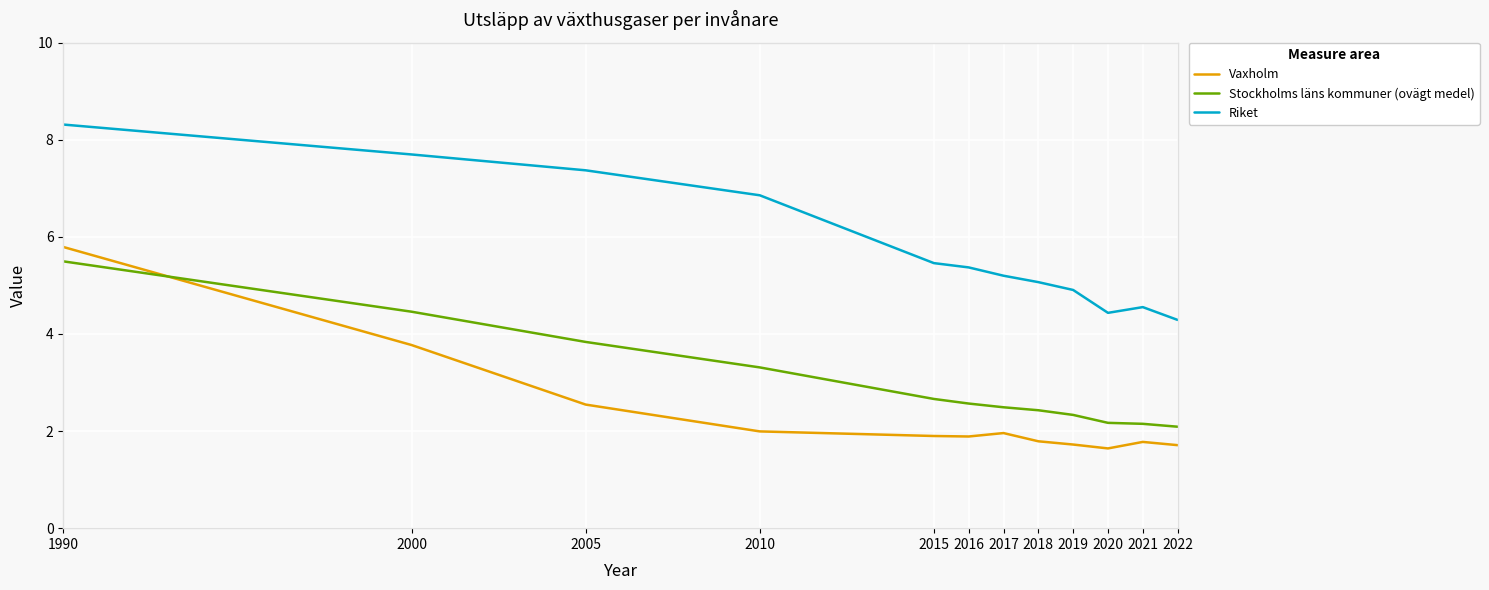

Where is Vaxholm nearest to the value 3?

2005